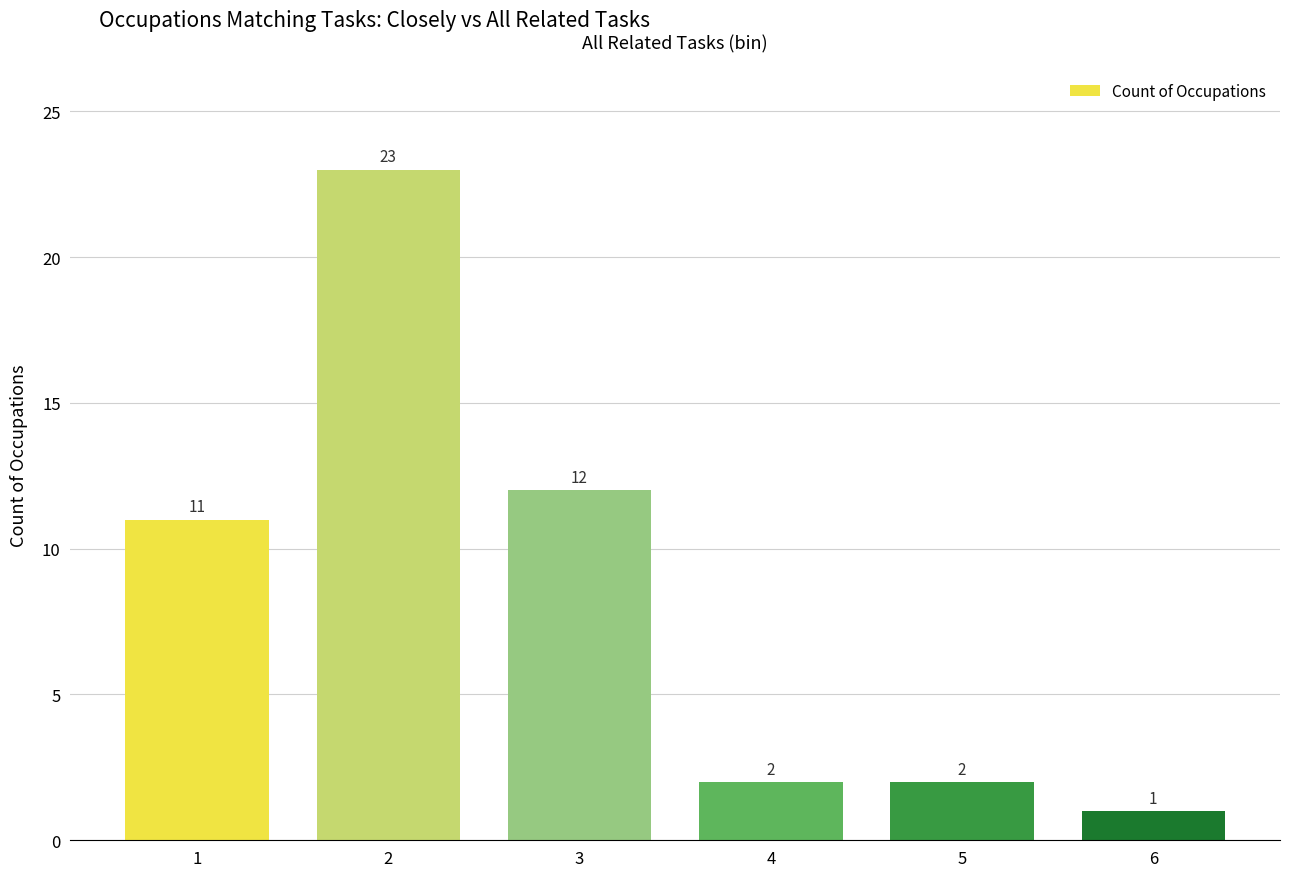

Where is the data nearest to the value 12?

3